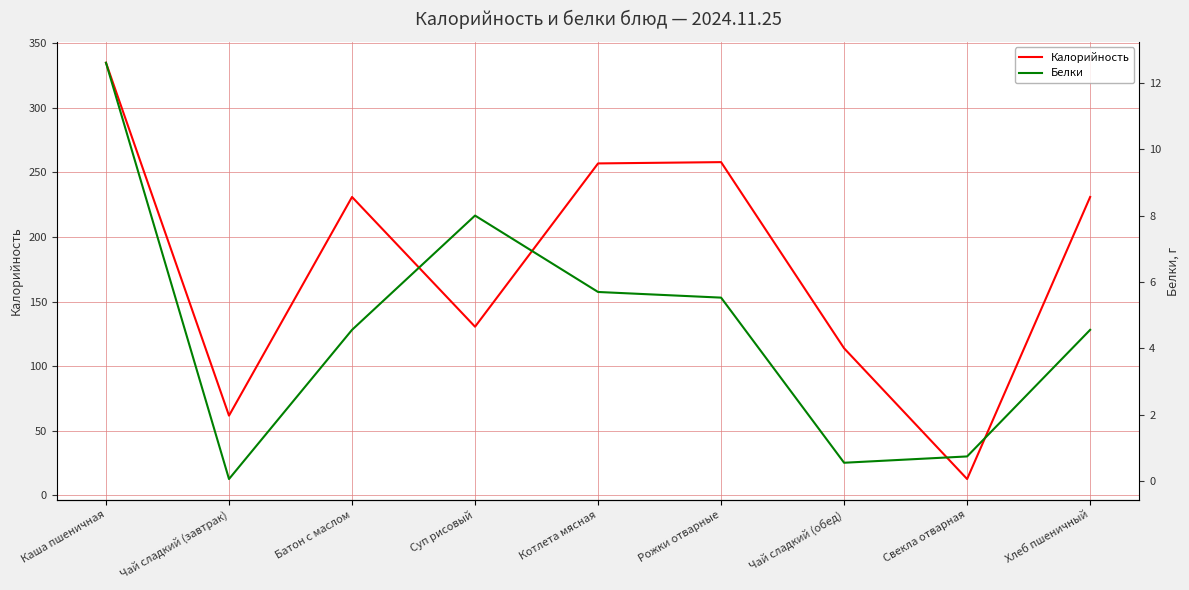

What position from the left is Чай сладкий (обед)?

7